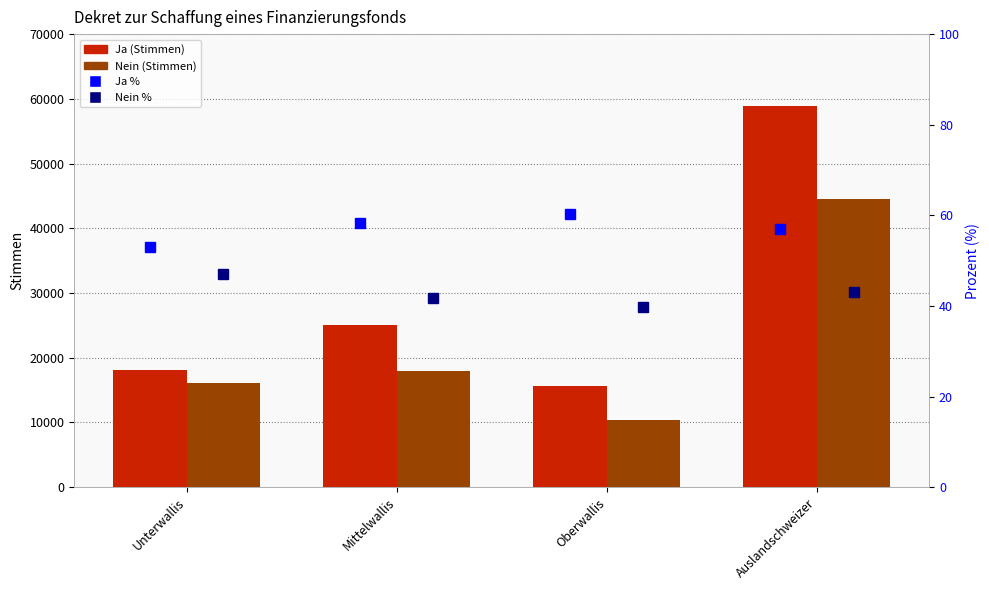

At how many categories does at least one series exceed 52376?

1